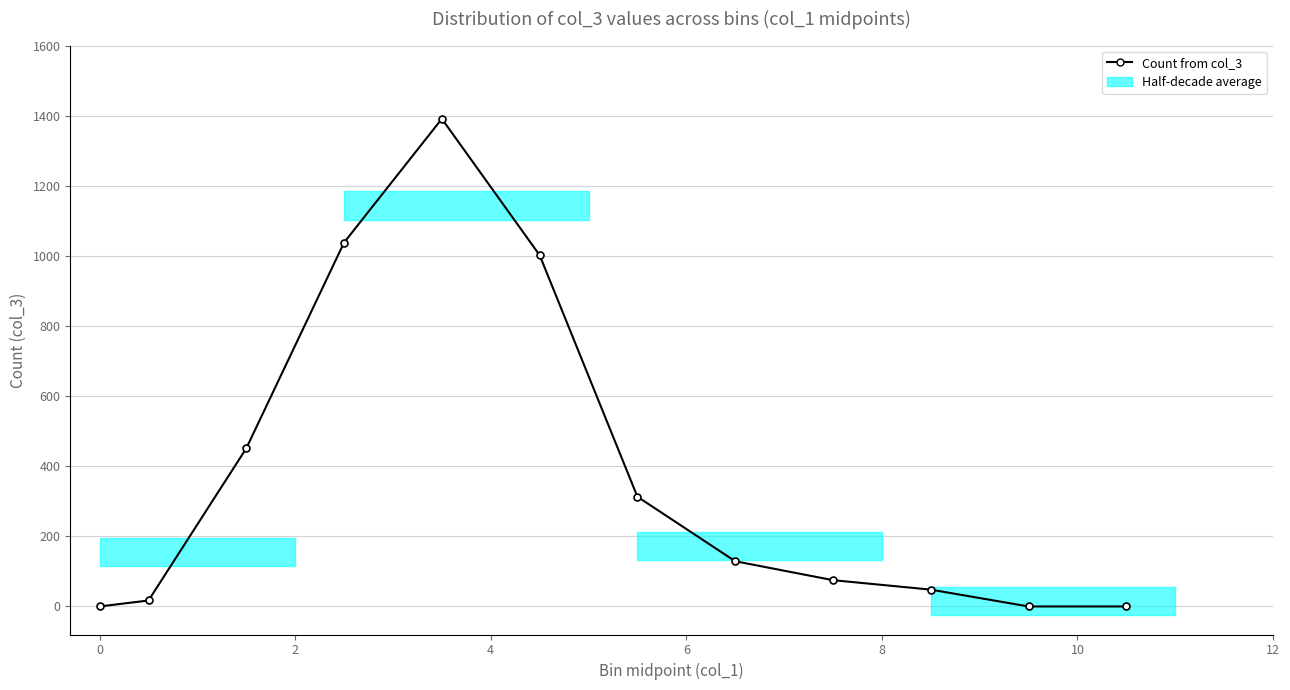

Reading left to right, what are all the values shown in this chart?

0	17	451	1038	1391	1002	313	129	75	48	0	0